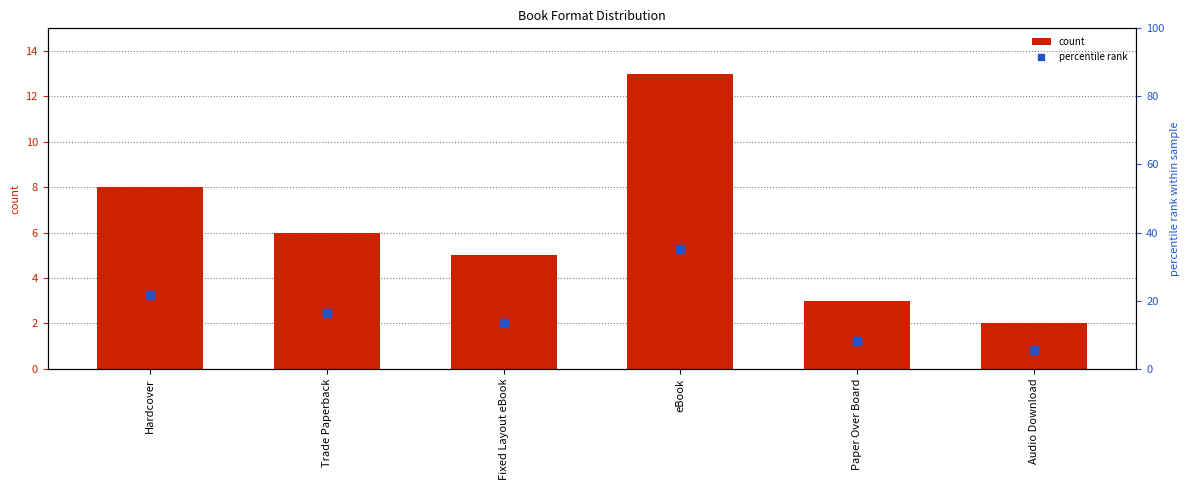

What are all the series names shown in the legend?

count, percentile rank